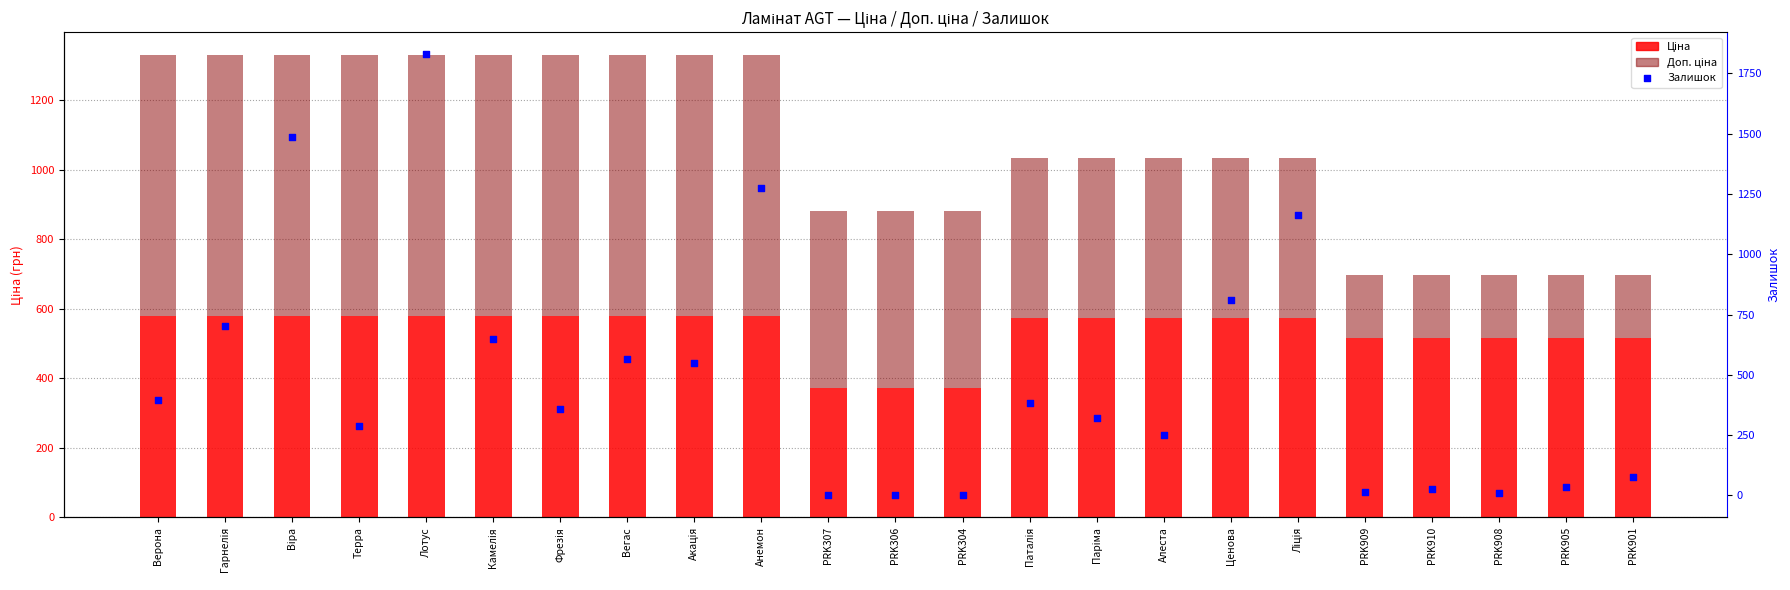

Which series reaches the maximum Y coordinate?

Залишок